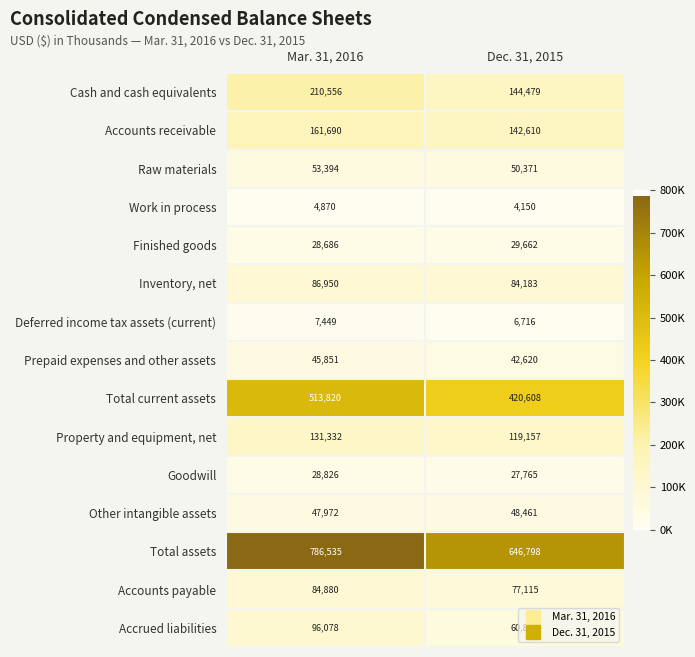

What is the sum of the Property and equipment, net values at Mar. 31, 2016 and Dec. 31, 2015?

250489